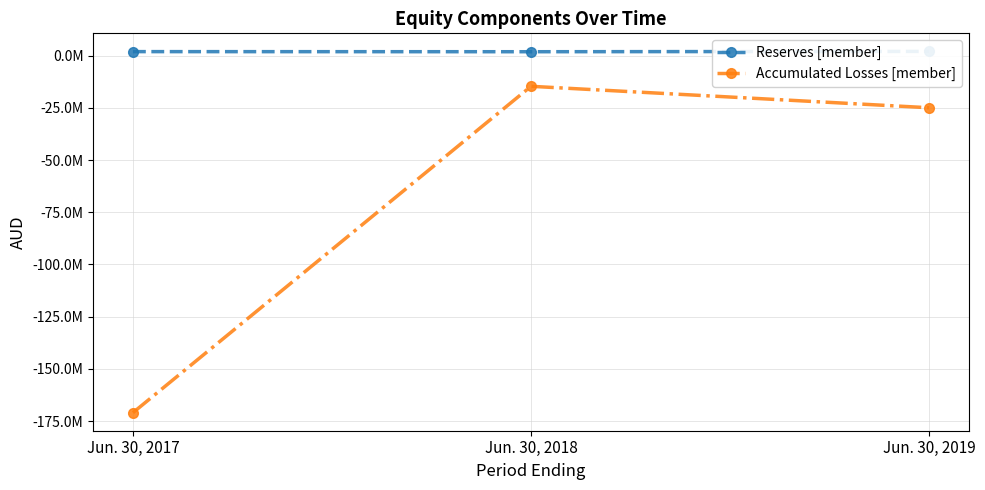

Which has a higher value, Jun. 30, 2019 or Jun. 30, 2017?

Jun. 30, 2019